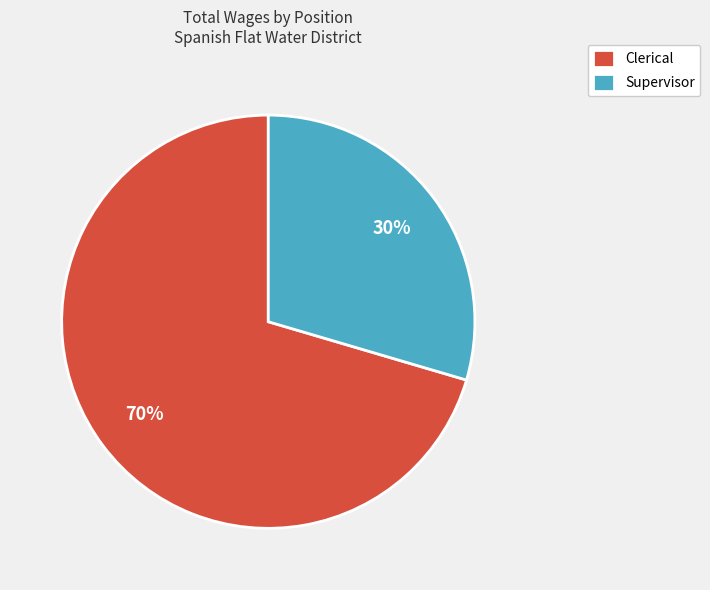

Do Supervisor and Clerical together represent more than half of the pie?

Yes